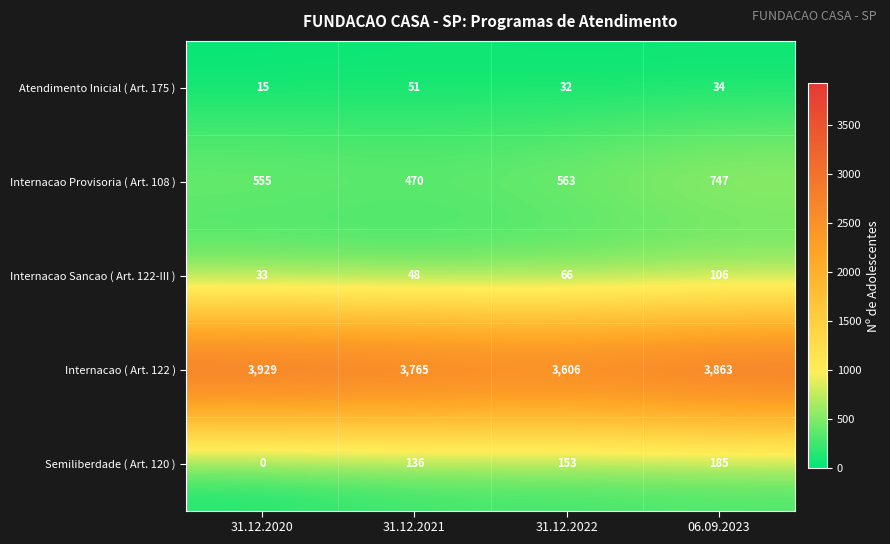

Which series has the widest spread of values?

Internacao ( Art. 122 )